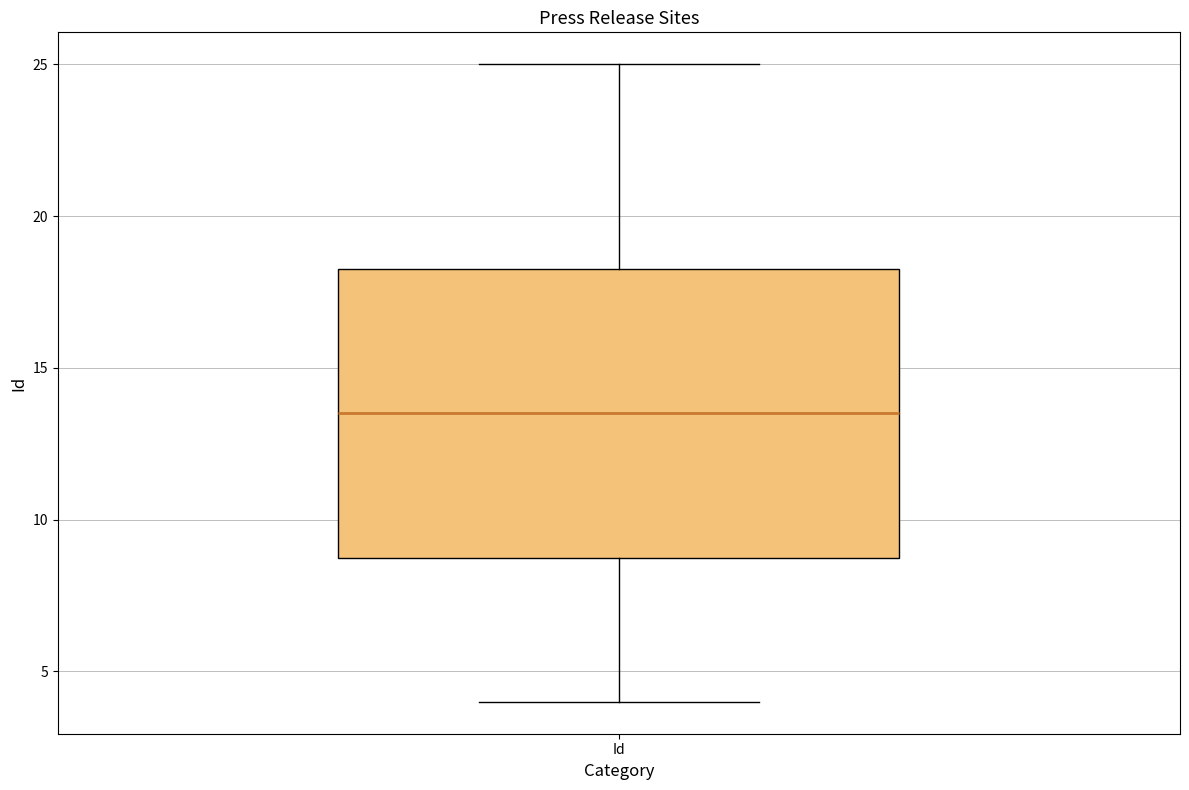

Read this box plot against the y-axis: the position of the median line, the range covered by the box, and the ends of both whiskers. The values are not printed on the chart, so give them approximately, as read against the axis.

median 13.5, box 9.0 to 18.5, whiskers 4.0 to 25.0